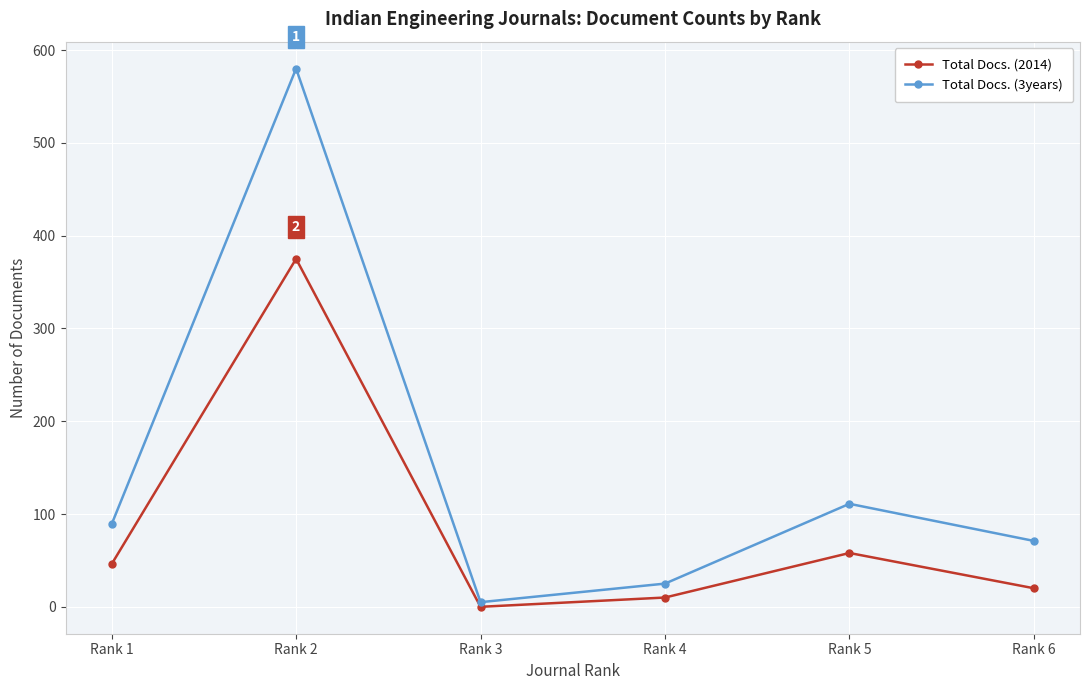

List the series in order of their overall mean, highest first.

Total Docs. (3years), Total Docs. (2014)